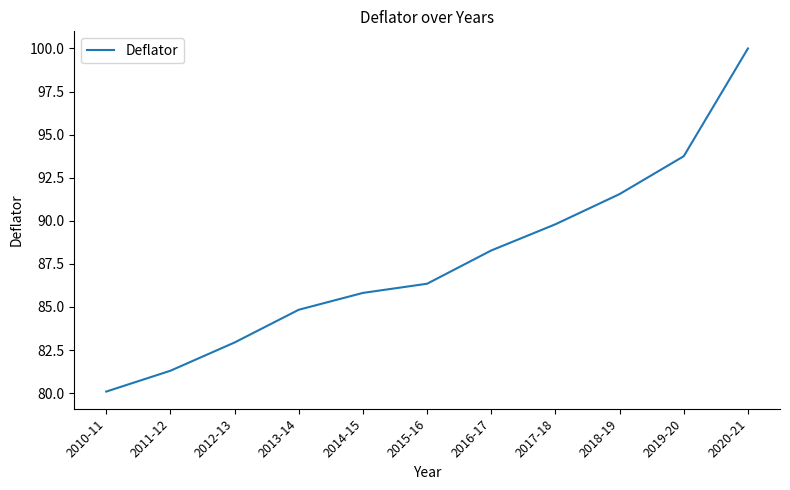

List the labels in order of value, smallest first.

2010-11, 2011-12, 2012-13, 2013-14, 2014-15, 2015-16, 2016-17, 2017-18, 2018-19, 2019-20, 2020-21